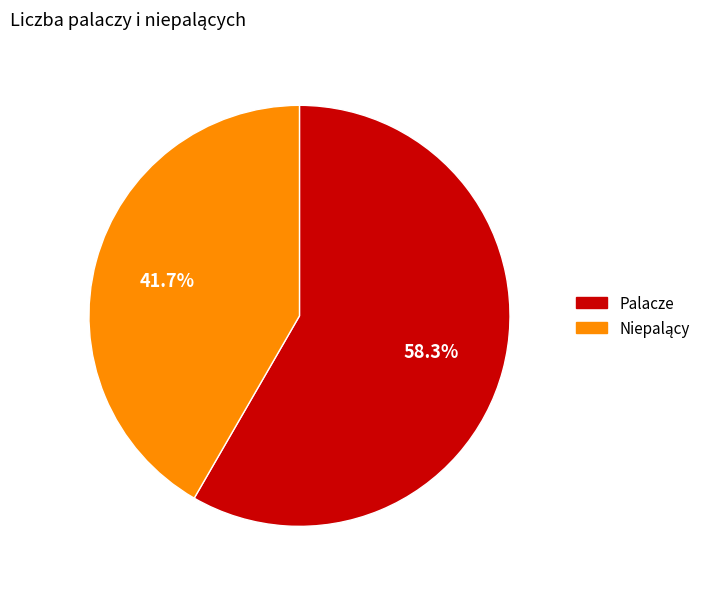

Which slice is the largest?

Palacze